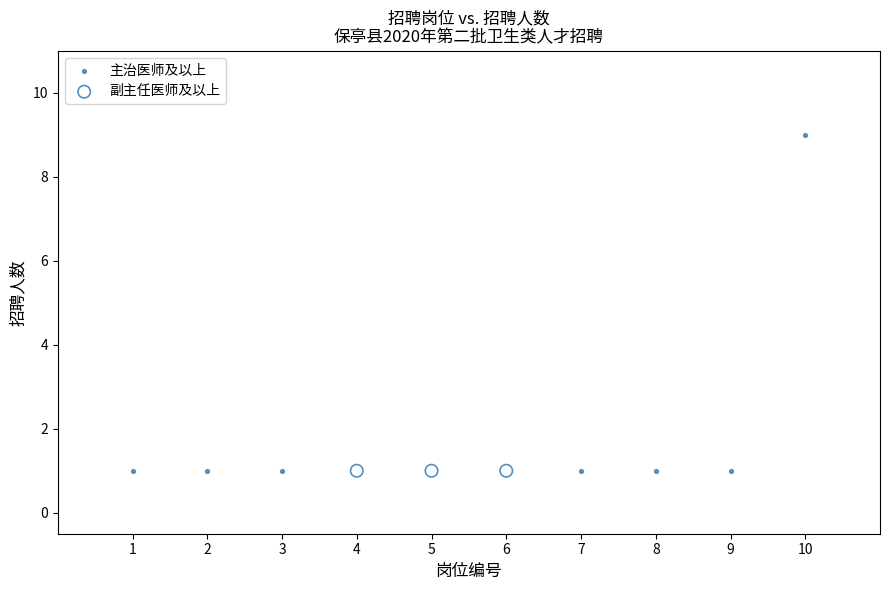

What are all the series names shown in the legend?

主治医师及以上, 副主任医师及以上